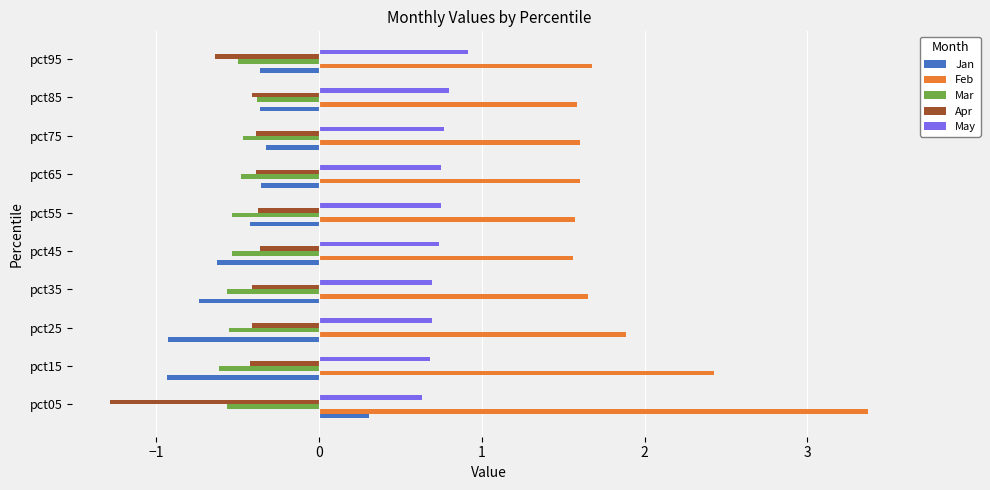

What is the total value across all series at pct75?

1.2